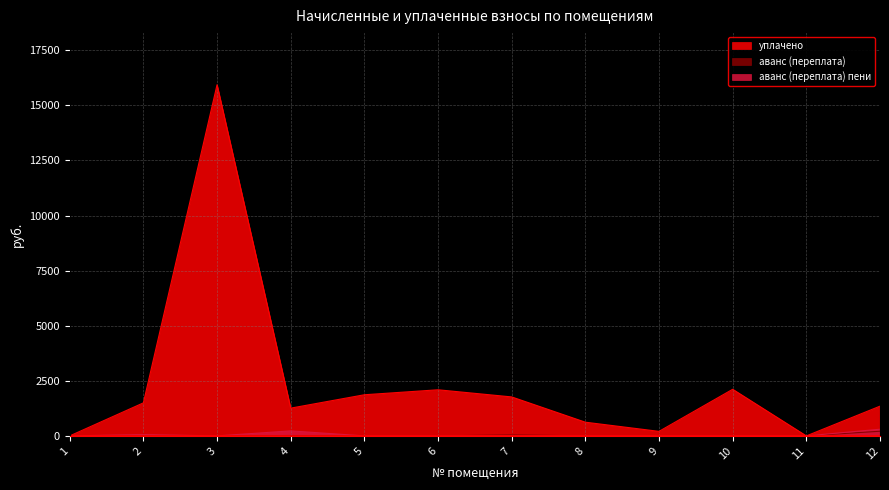

True or false: уплачено and аванс (переплата) cross at least once.

False